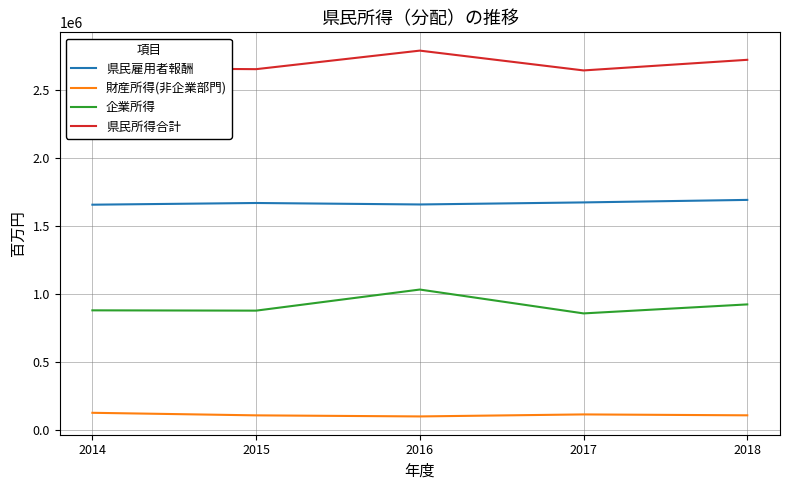

What is the lowest value of the 財産所得(非企業部門) series?

99142